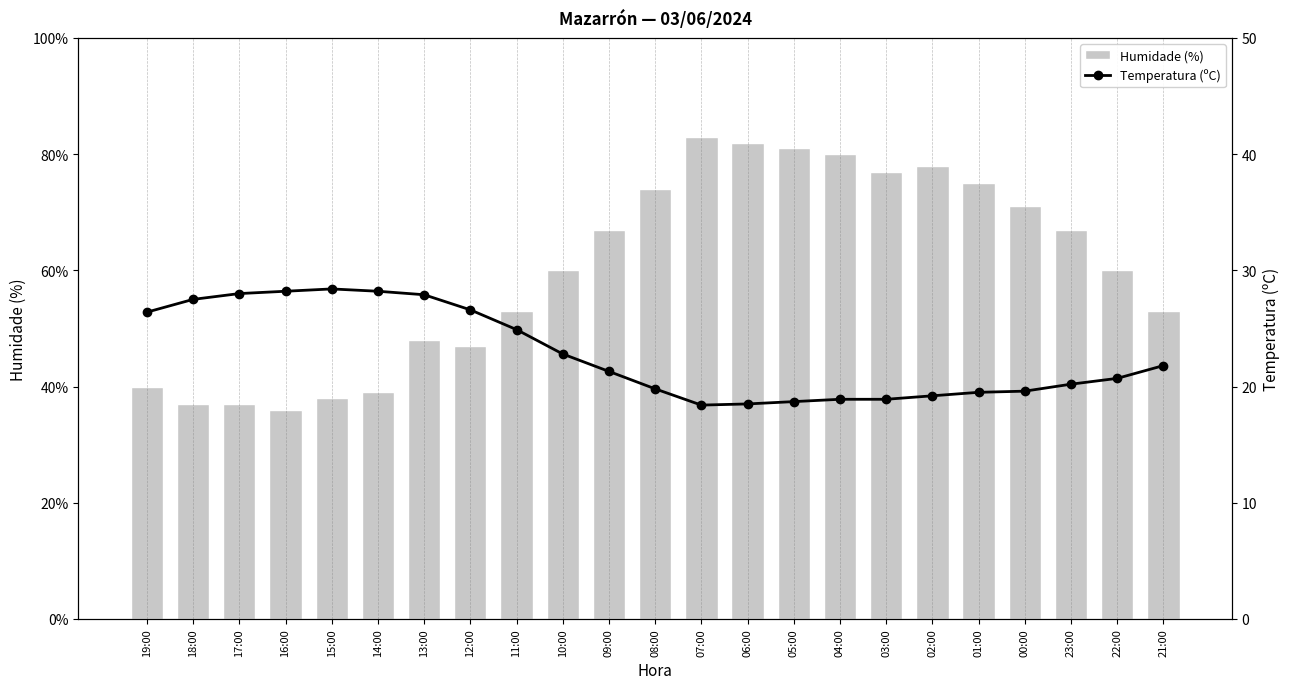

Is it true that Humidade (%) equals 24.9 at 01:00?

False